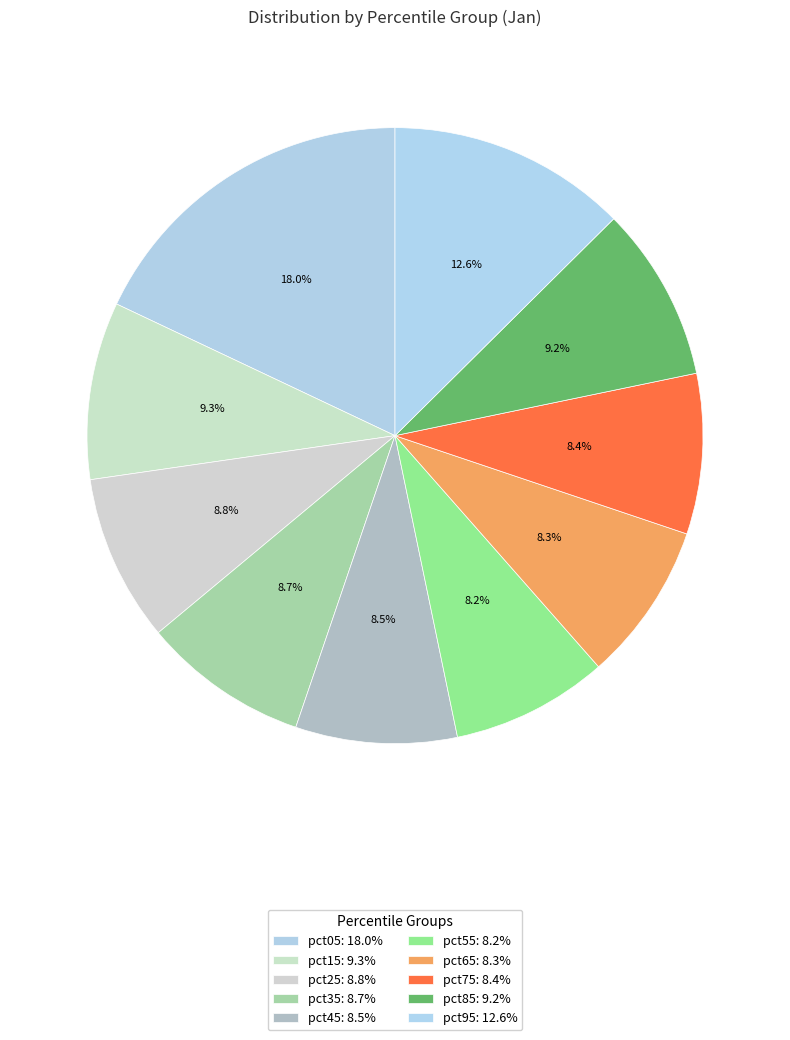

To the nearest percent, what is the combined percentage of pct95 and pct65?

21%